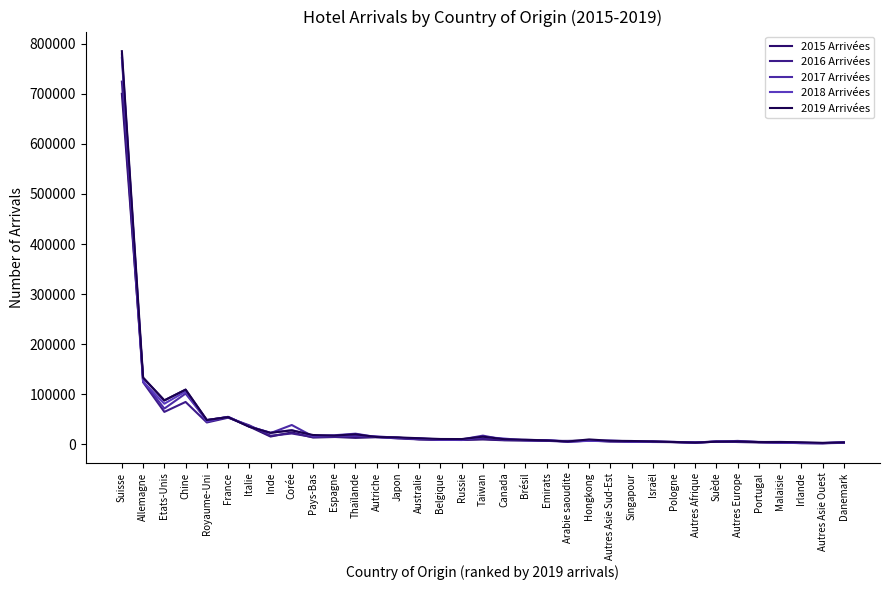

Where does the 2019 Arrivées series first go above 10704?

Suisse